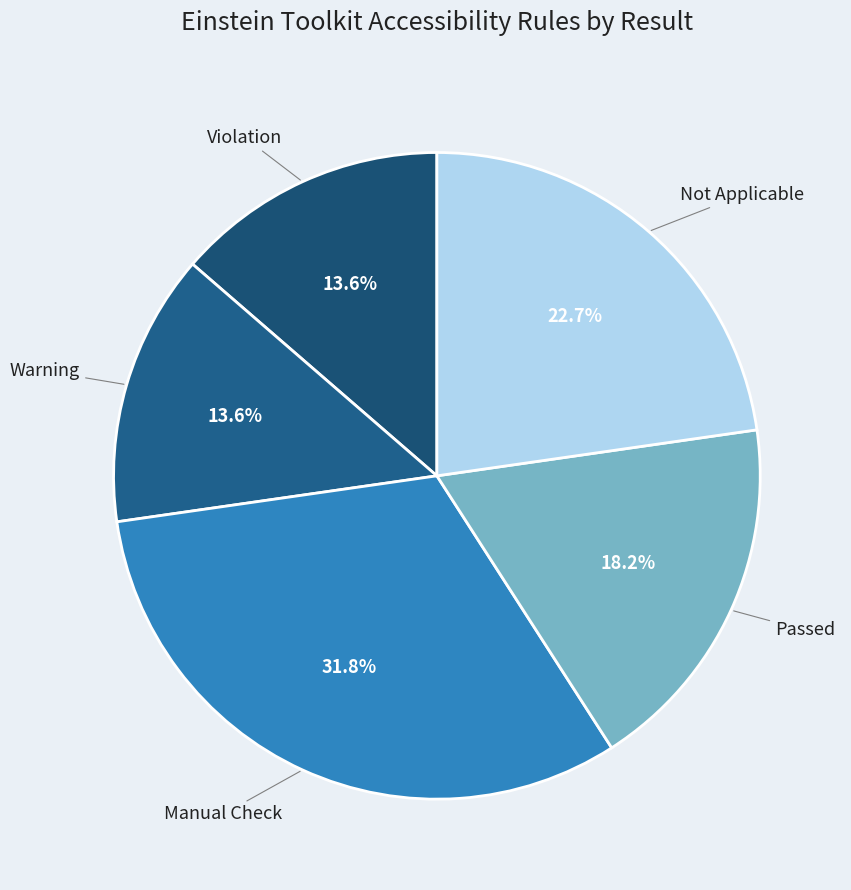

What percentage do Warning and Passed together represent?

31.8%